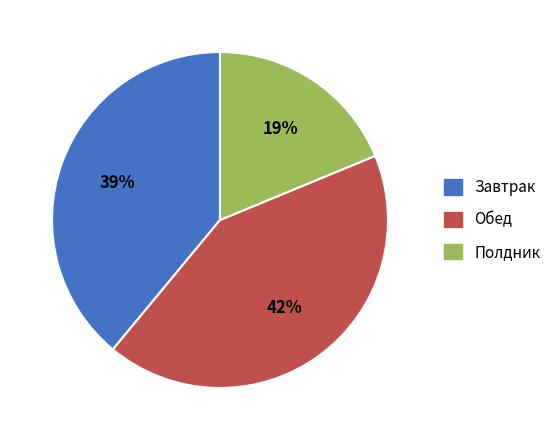

Rank the categories by value from lowest to highest.

Полдник, Завтрак, Обед